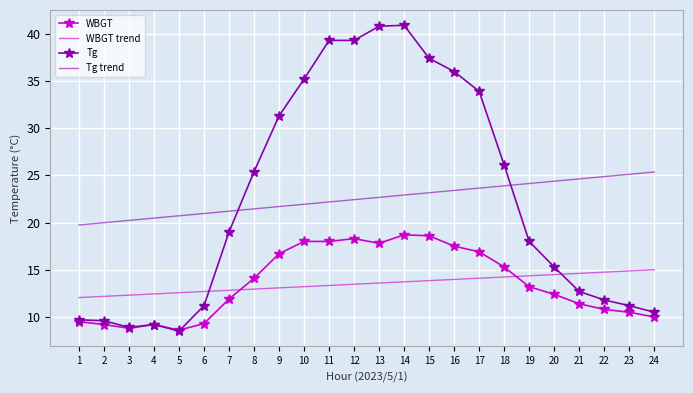

List the series in order of their peak value, highest first.

Tg, Tg trend, WBGT, WBGT trend